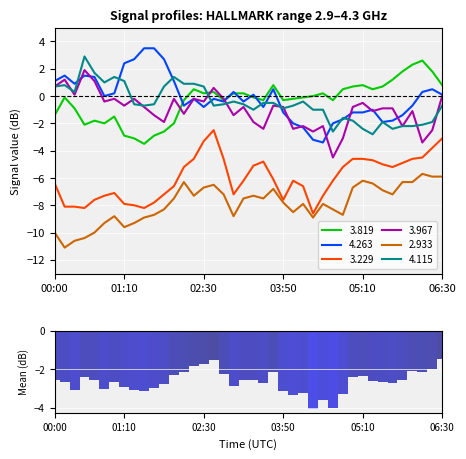

True or false: 4.115 and 2.933 intersect in this chart.

False